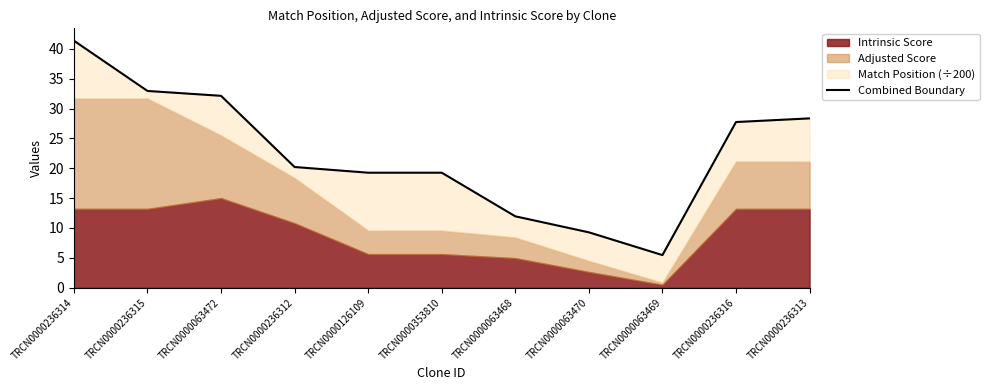

Reading left to right, list all the values displayed in this chart.

TRCN0000236314=41.4	TRCN0000236315=32.9	TRCN0000063472=32.1	TRCN0000236312=20.2	TRCN0000126109=19.3	TRCN0000353810=19.3	TRCN0000063468=12.0	TRCN0000063470=9.3	TRCN0000063469=5.5	TRCN0000236316=27.7	TRCN0000236313=28.3